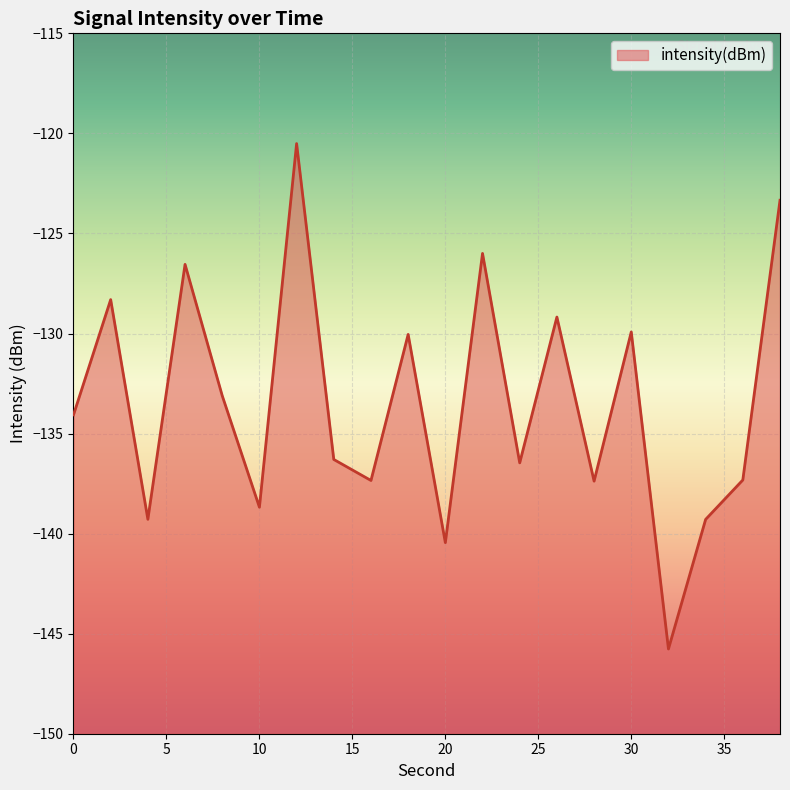

The chart shows a value of -123.3 at 38. True or false?

True